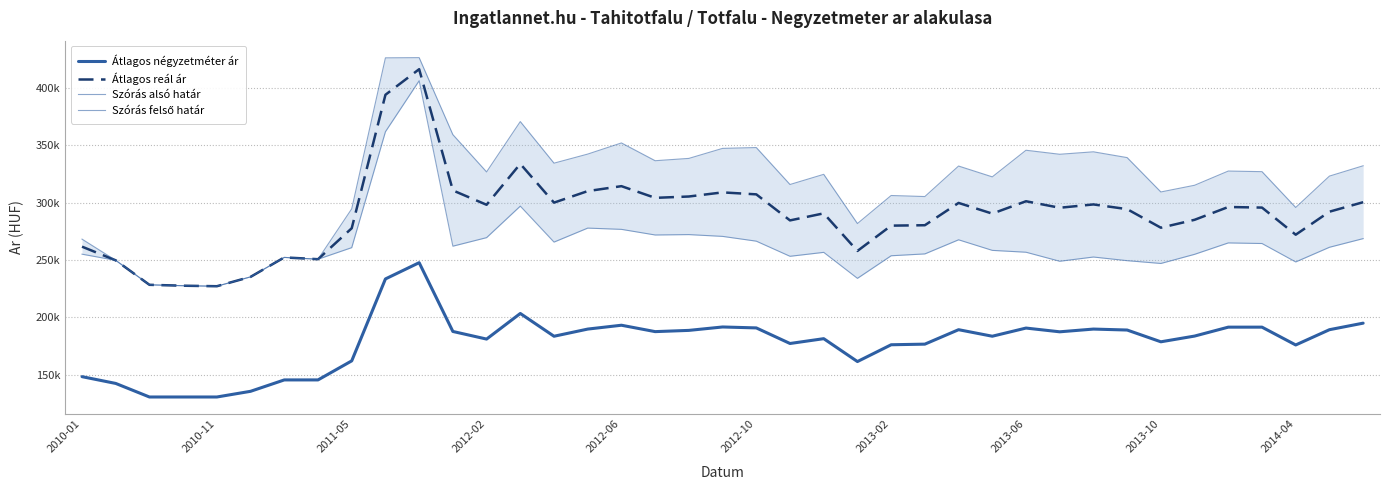

Which has a higher value, 22 or 36?

22